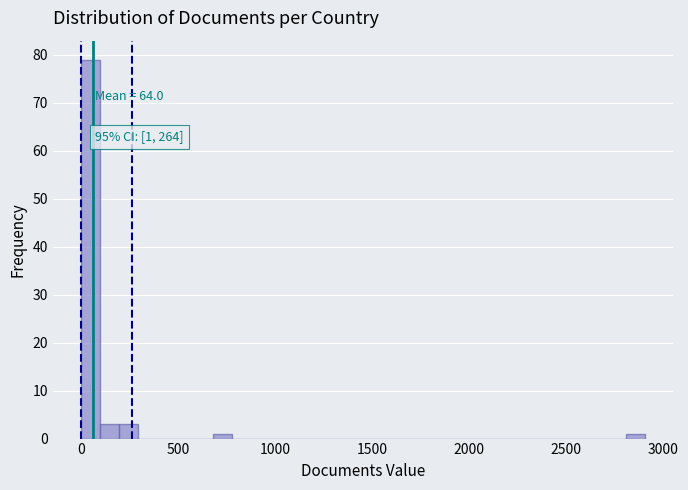

Read against the x-axis, roughly where is the centre of the tallest bar?

50